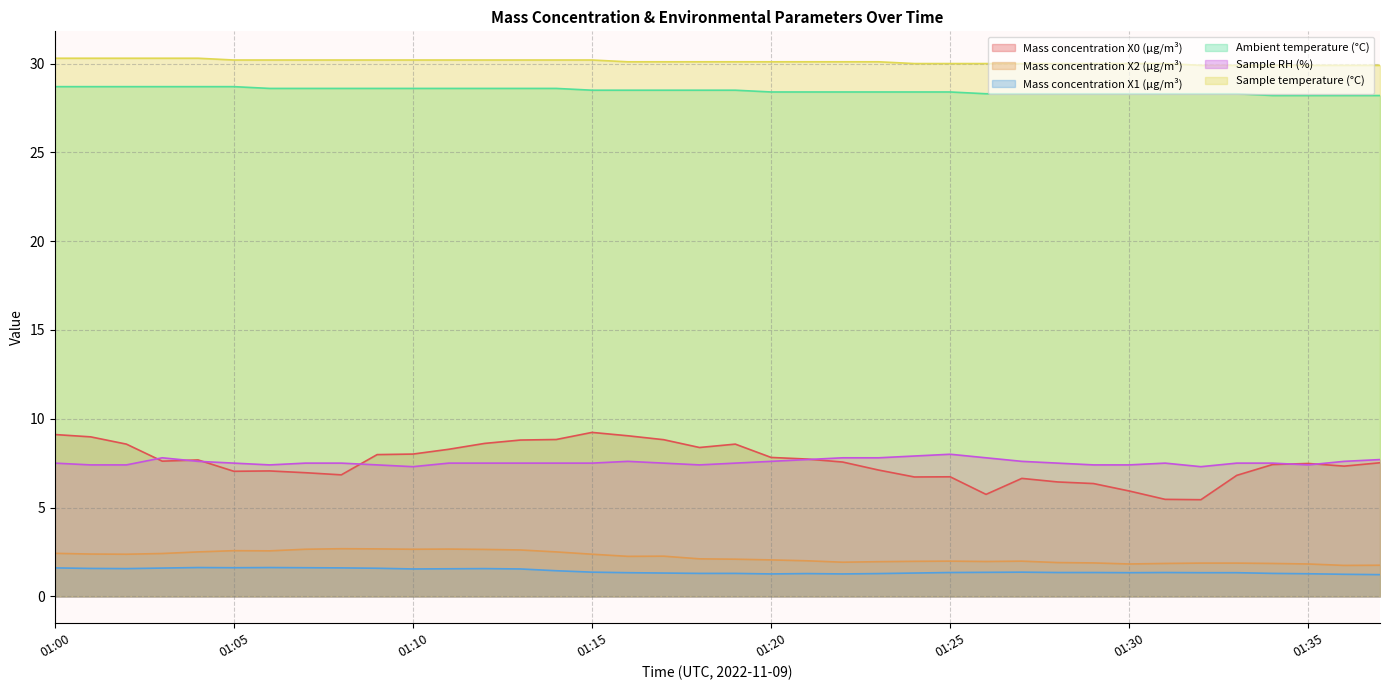

True or false: Sample temperature (°C) and Mass concentration X2 (μg/m³) intersect in this chart.

False